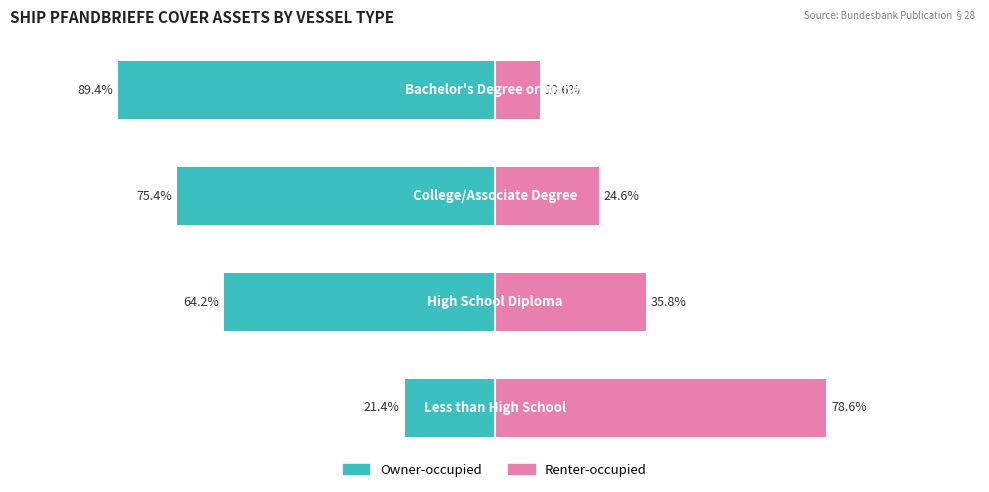

How many categories are shown in the chart?

4